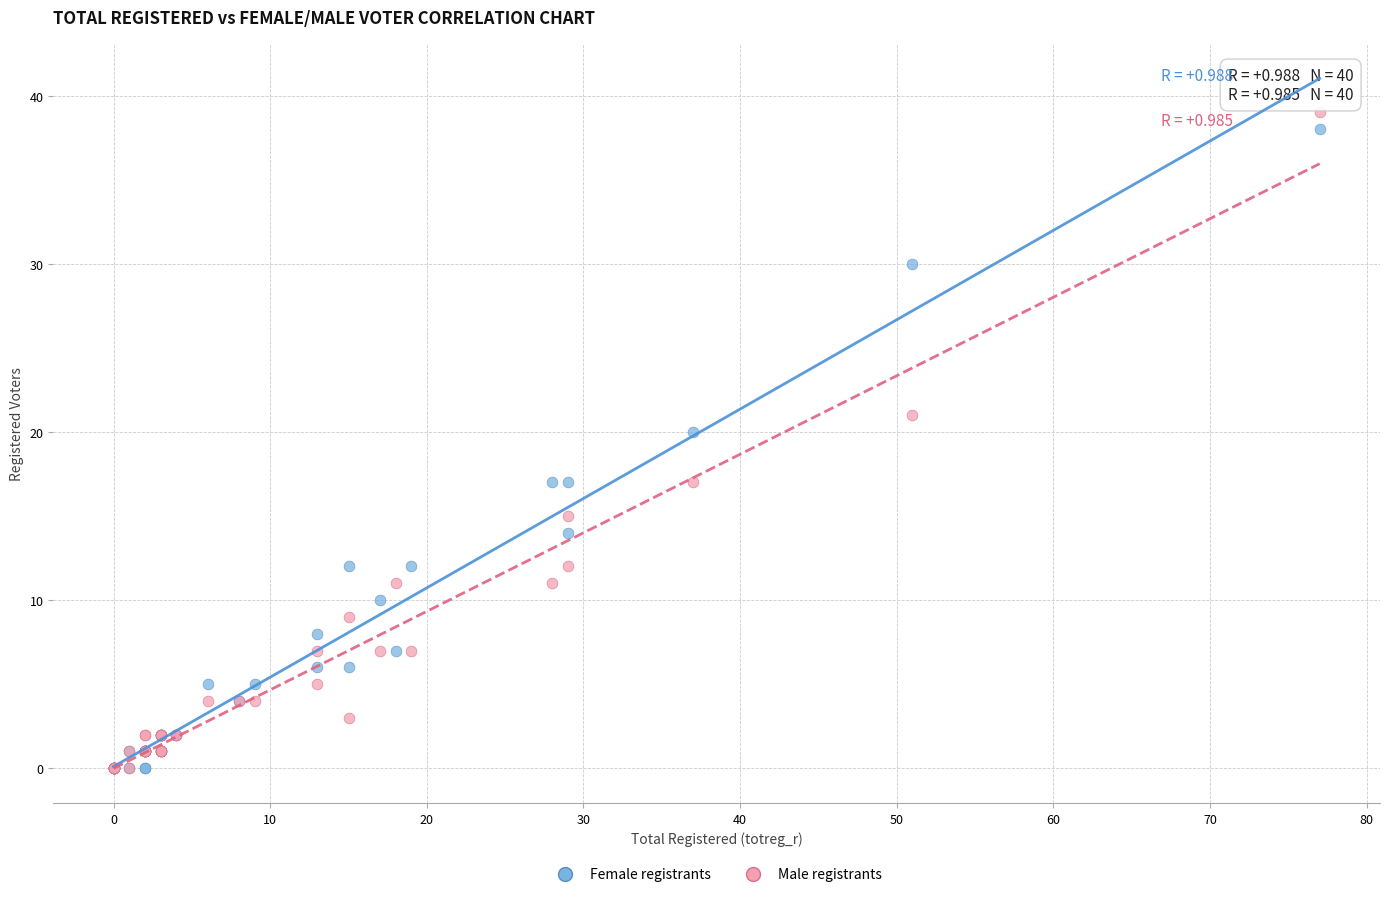

In the Female registrants series, what Y value is closest to 19?

20